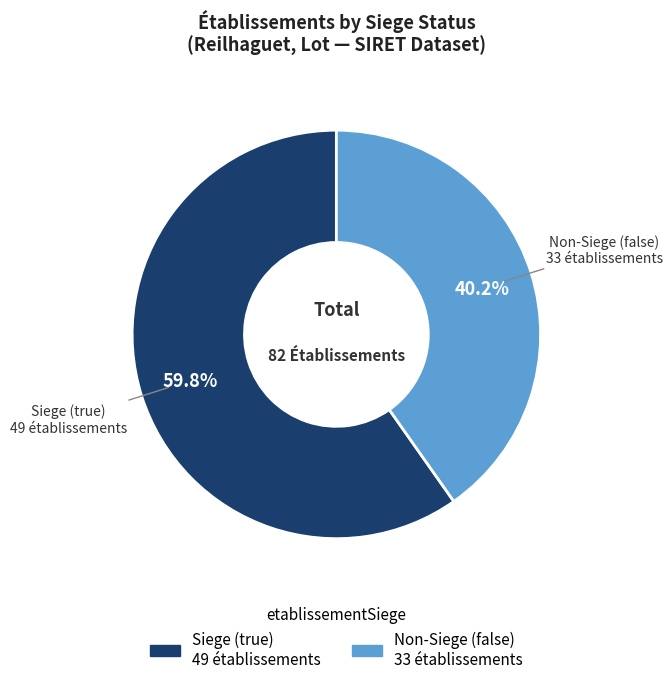

Does any single category account for the majority?

Yes